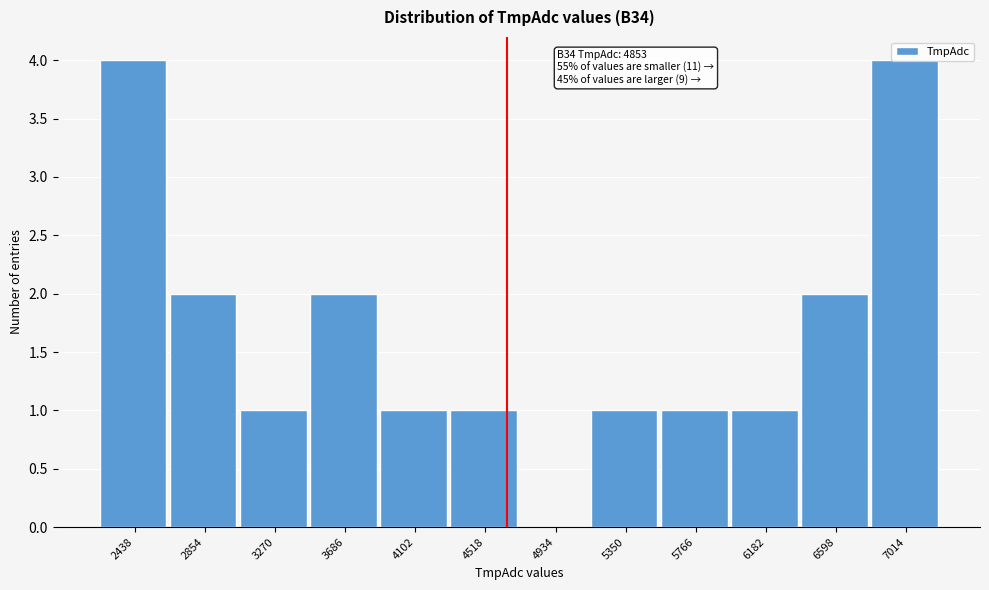

The chart shows a value of 0 at 5350. True or false?

False